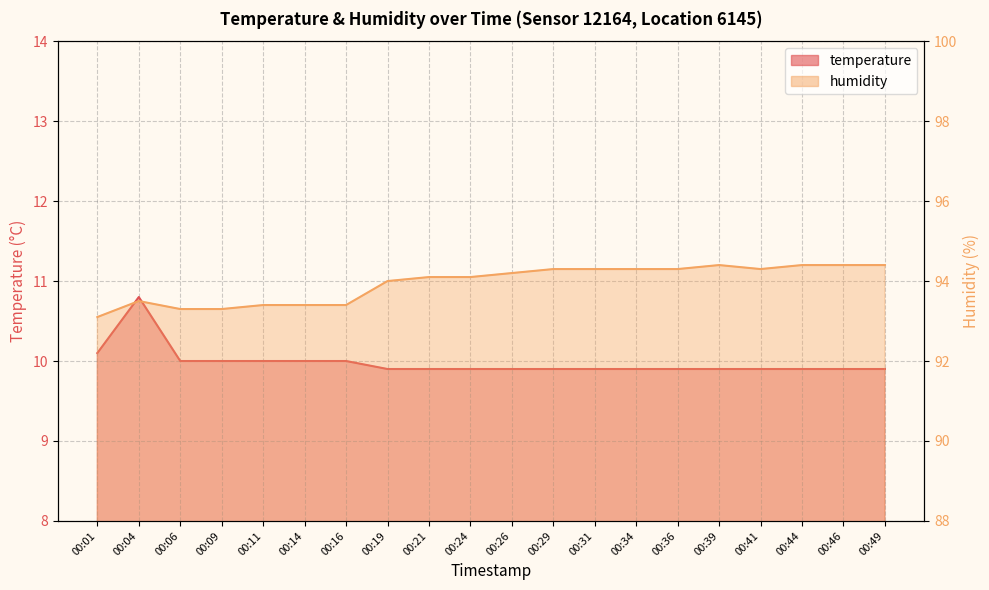

What is the minimum value for humidity?

93.1